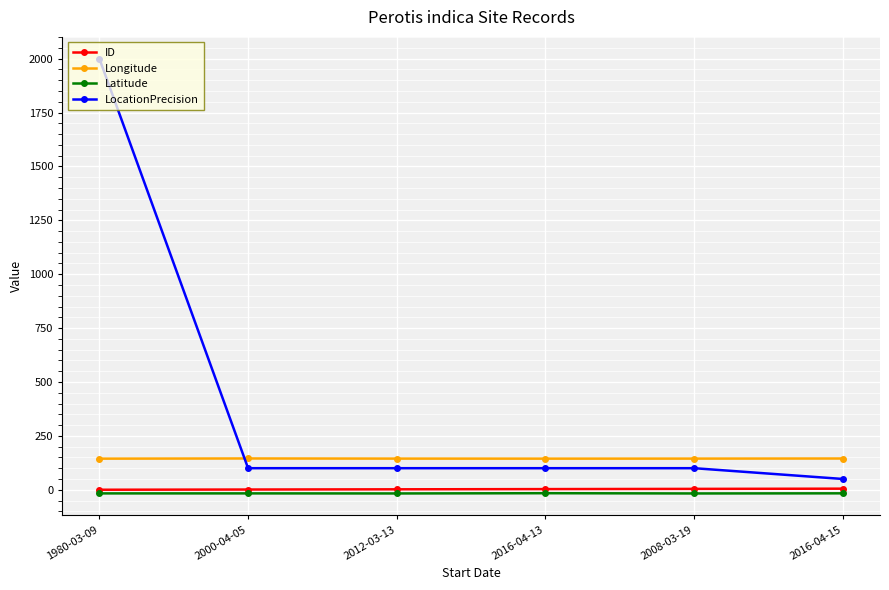

What is the smallest value displayed?

-17.2